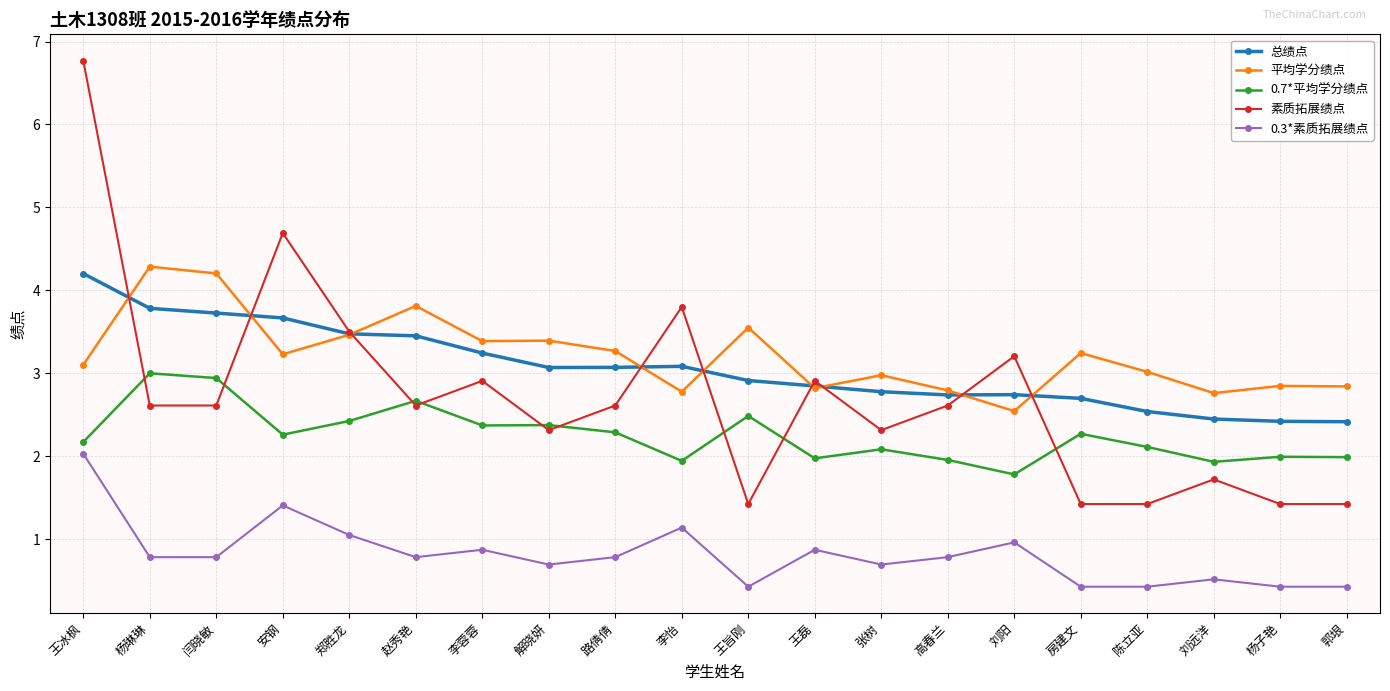

Which series has the widest spread of values?

素质拓展绩点